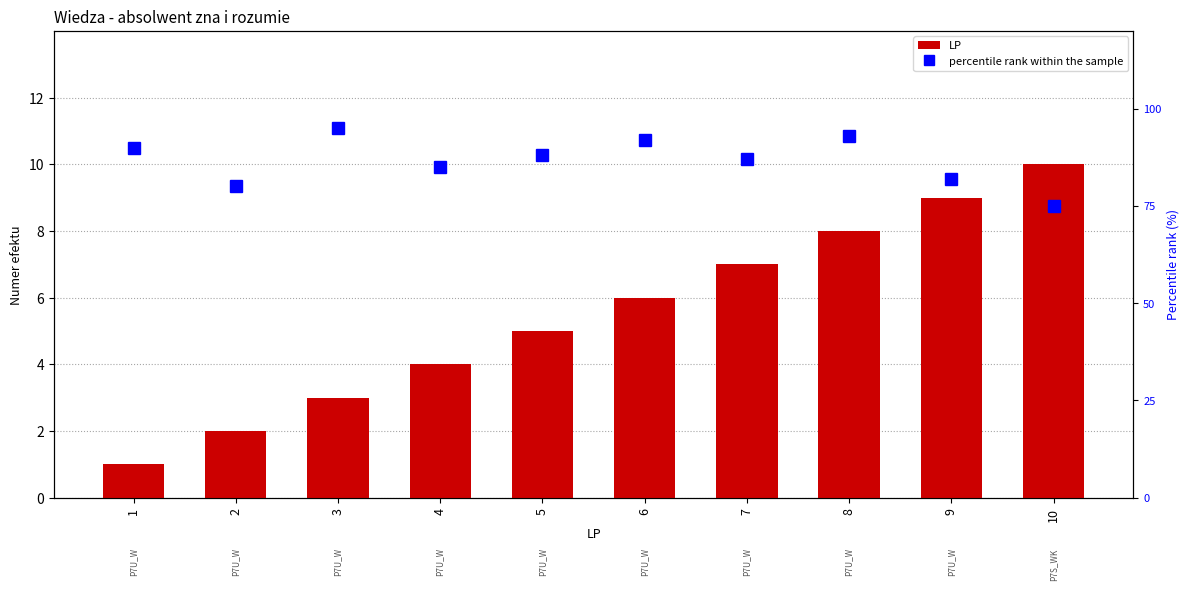

What is the approximate value of LP at 5?

5